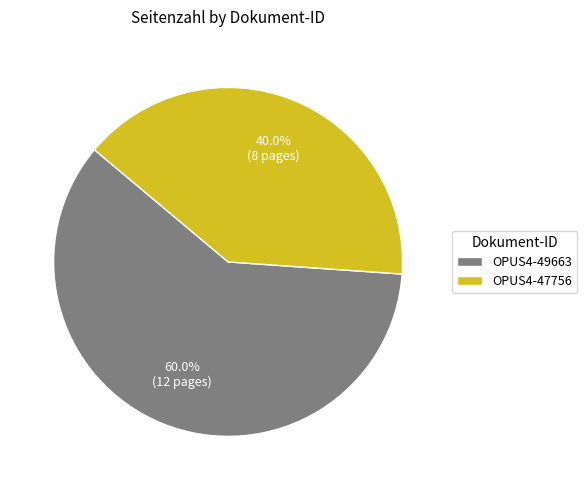

To the nearest percent, what is the difference between the largest and smallest slice percentages?

20%